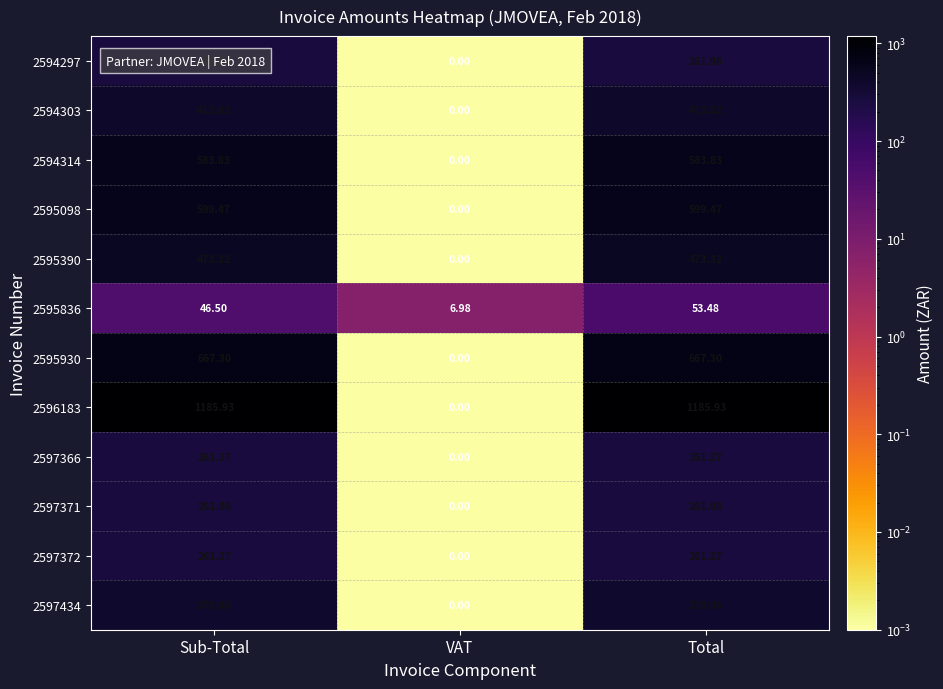

What is the spread (max minus min) of values at Sub-Total?

1139.4